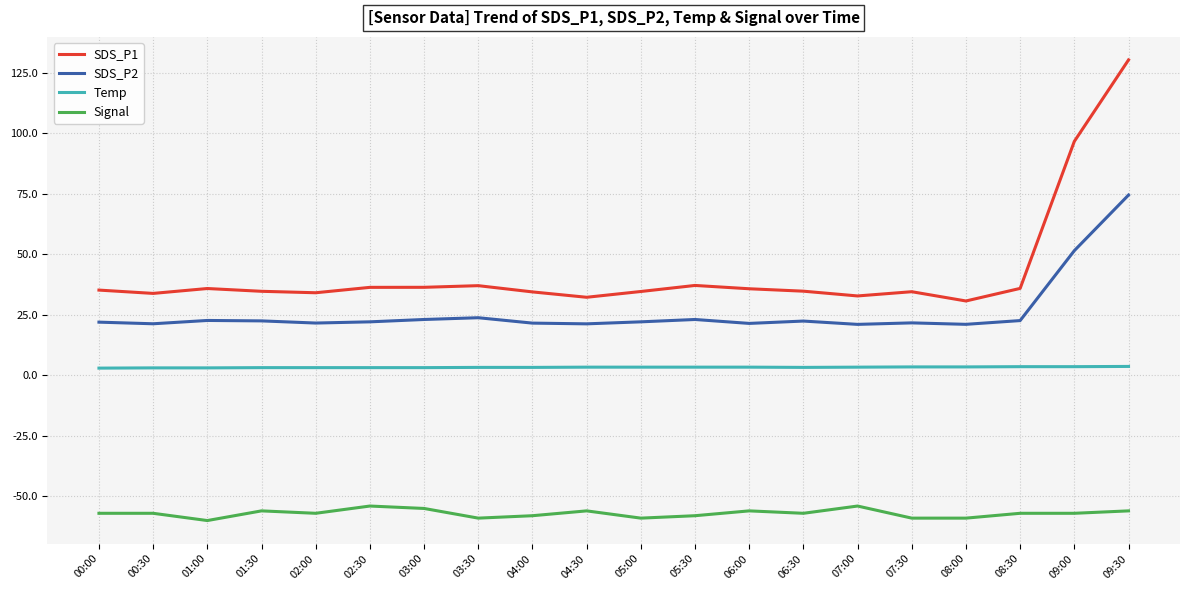

The SDS_P1 series shows 12.5 at 00:30. True or false?

False